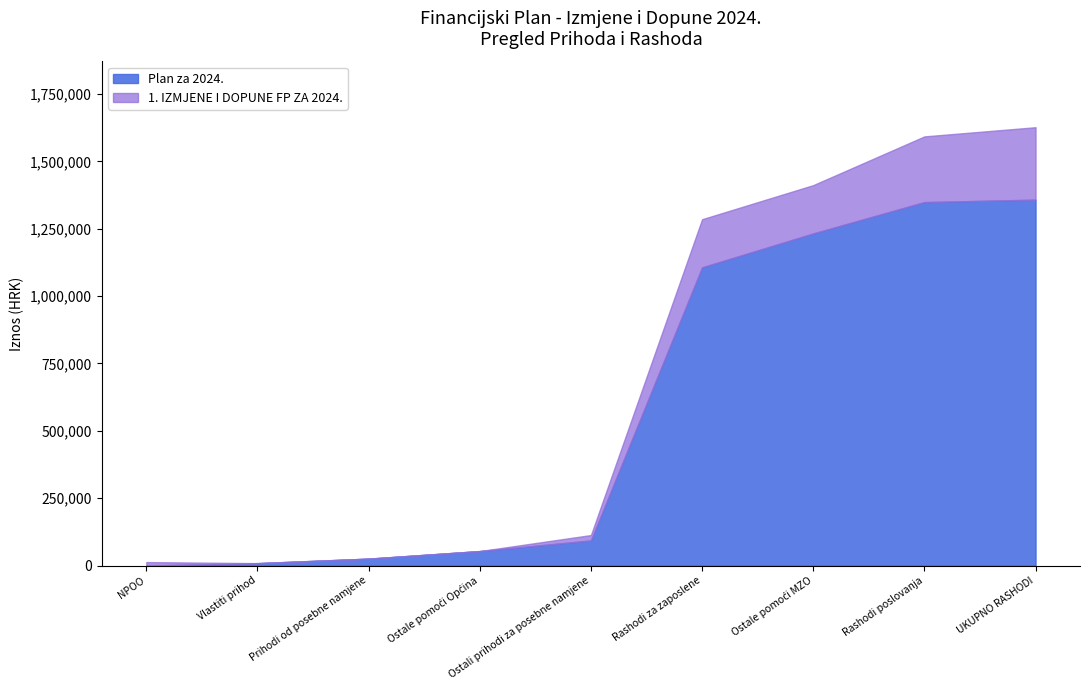

What are all the series names shown in the legend?

Plan za 2024., 1. IZMJENE I DOPUNE FP ZA 2024.